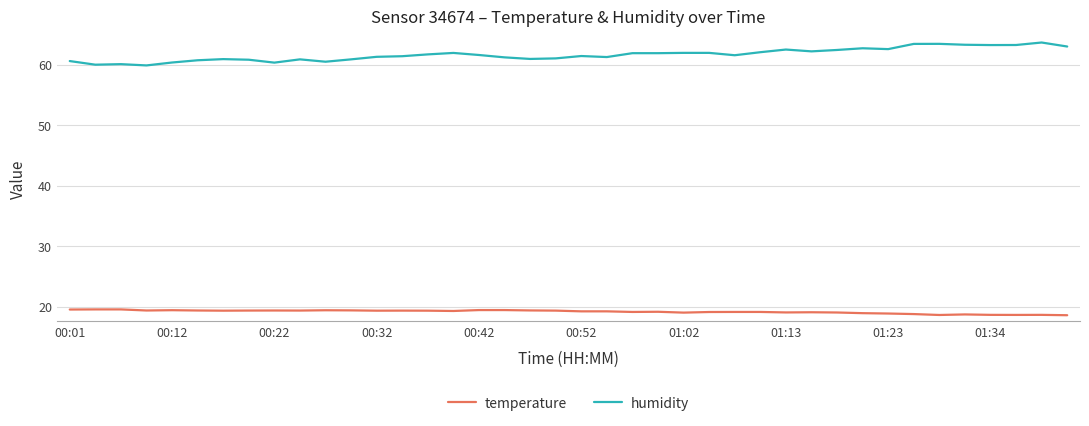

Rank the series by their average value, from highest to lowest.

humidity, temperature